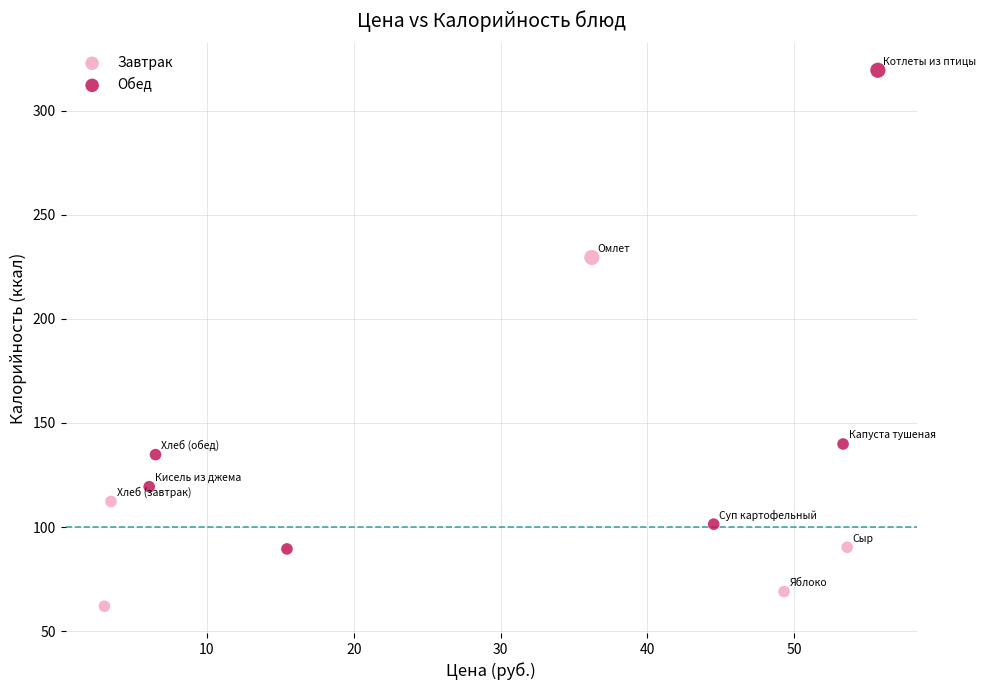

Which series reaches the minimum Y coordinate?

Завтрак